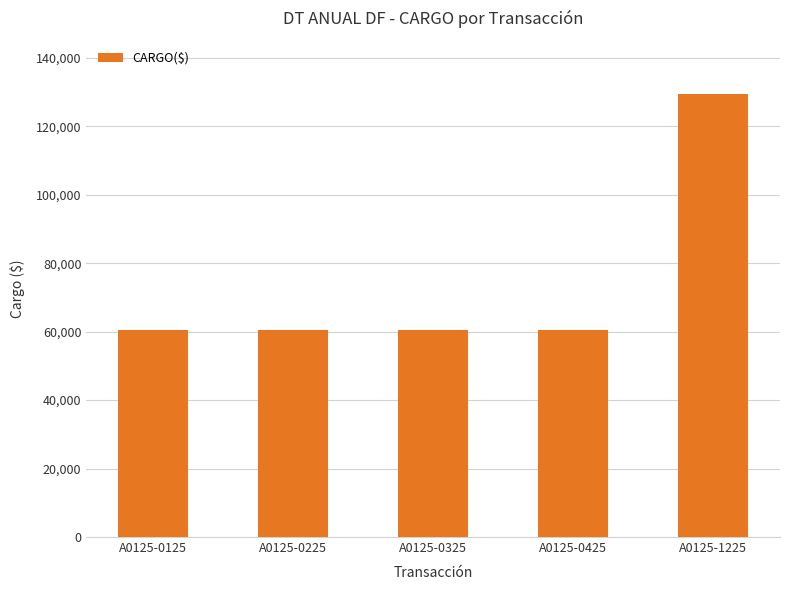

What is the smallest value displayed?

60495.2